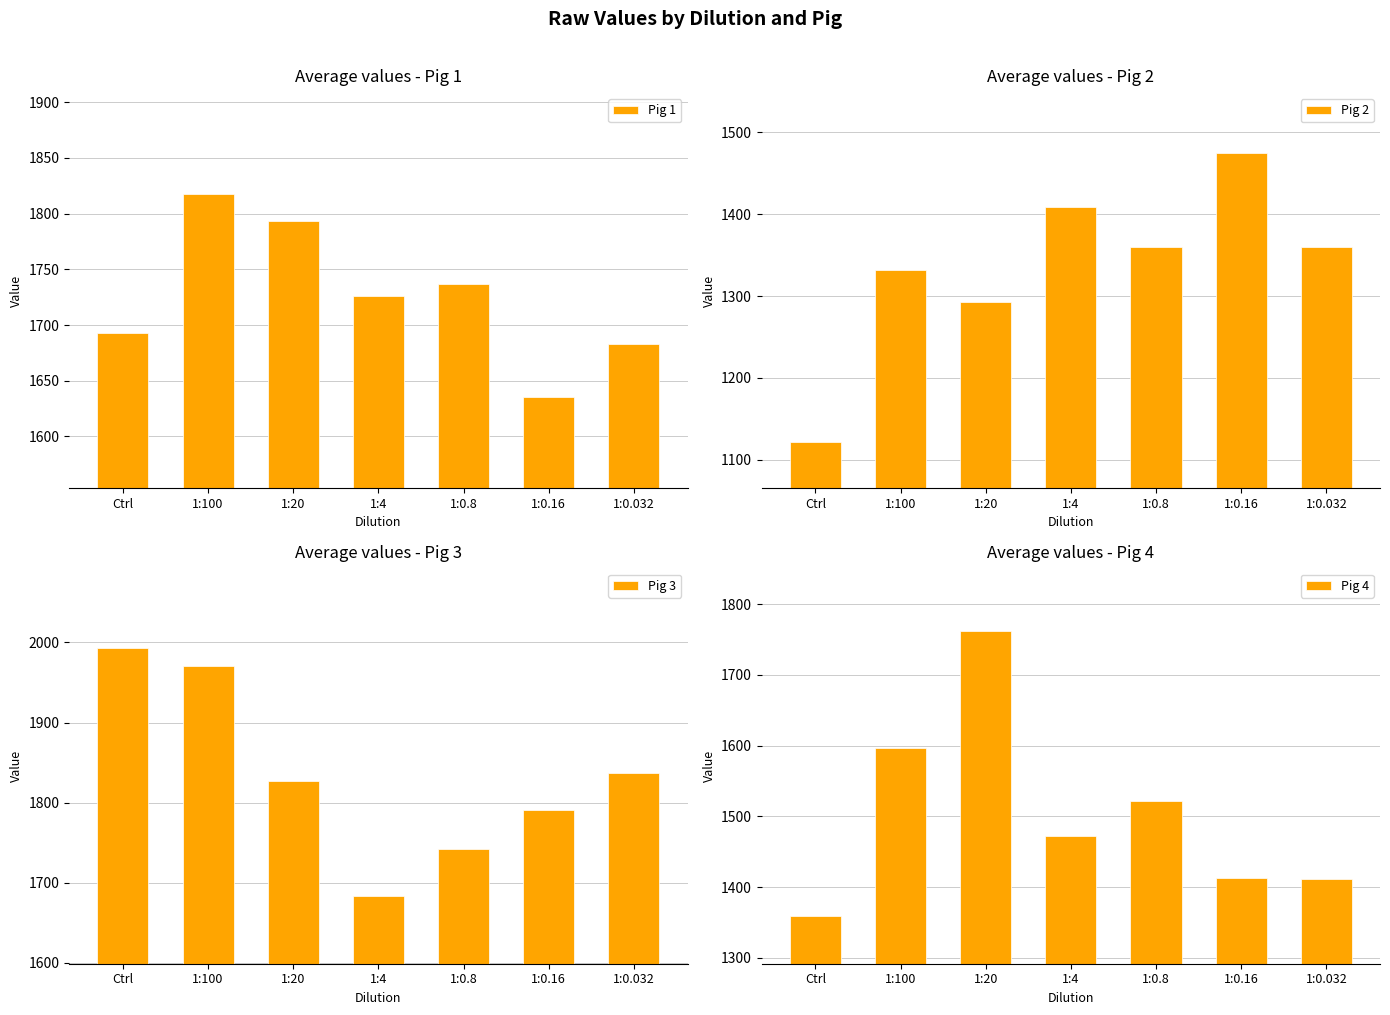

At which category is the sum across all series the highest?

1:100